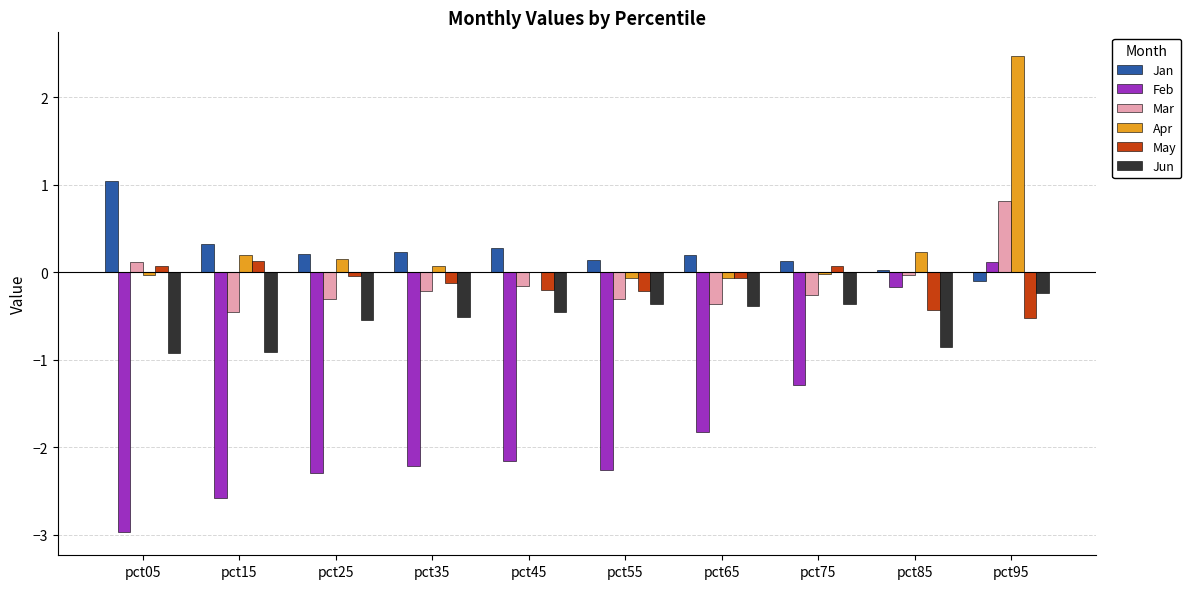

True or false: Jun has a value of -0.9 at pct15.

True